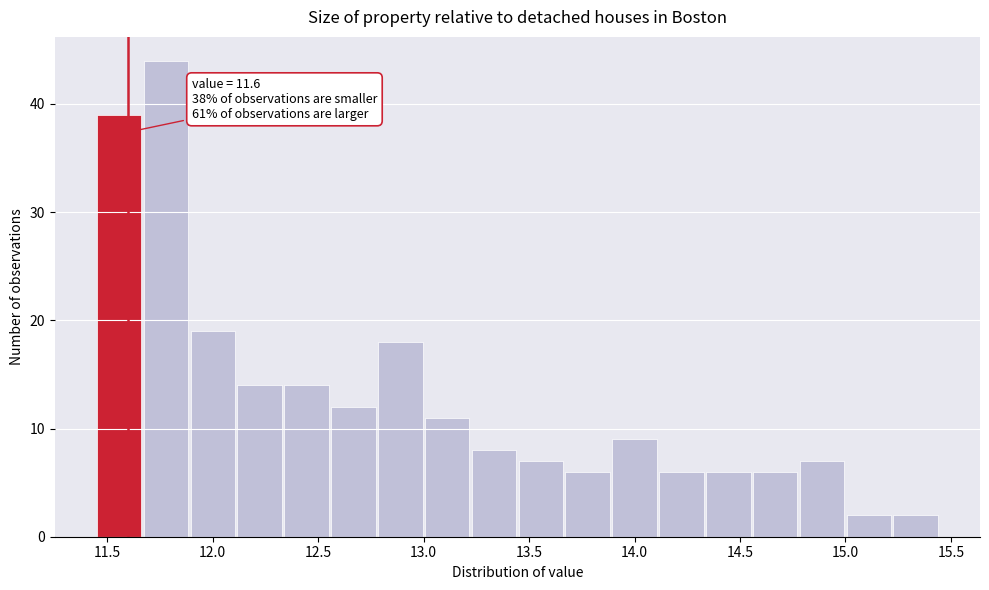

Which range on the x-axis has the tallest bar?

11.65 to 11.90